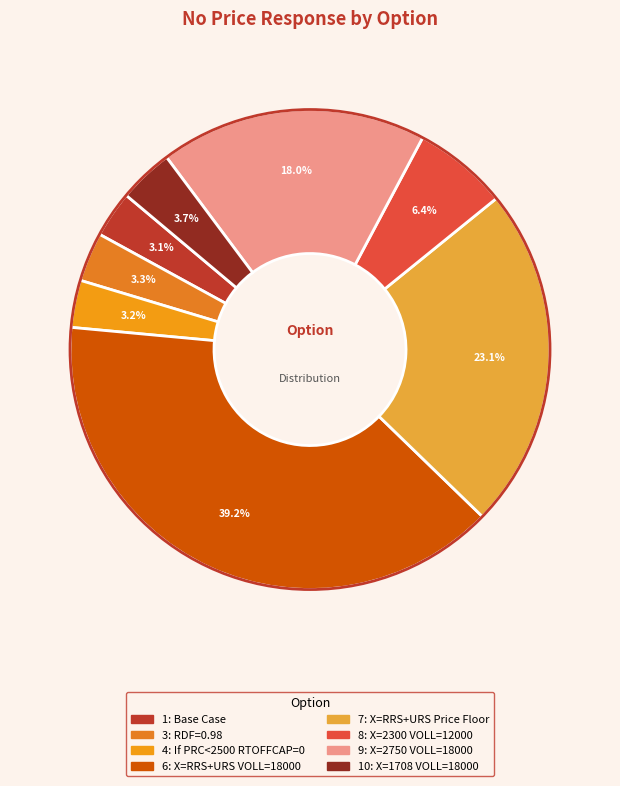

What percentage is the 1: Base Case slice, to the nearest percent?

3%